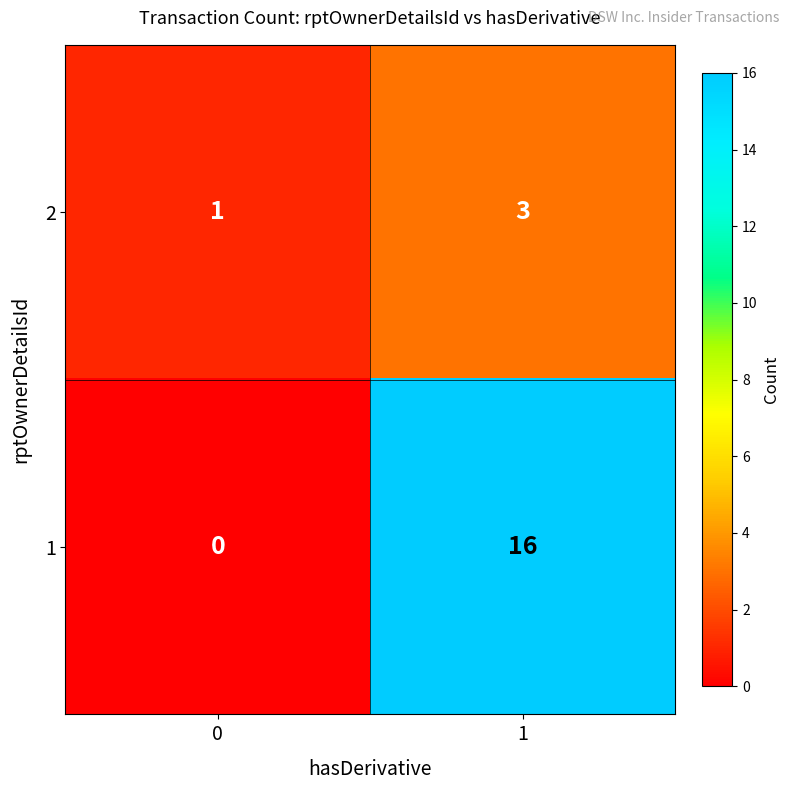

What is the total value across all series at 1?

19